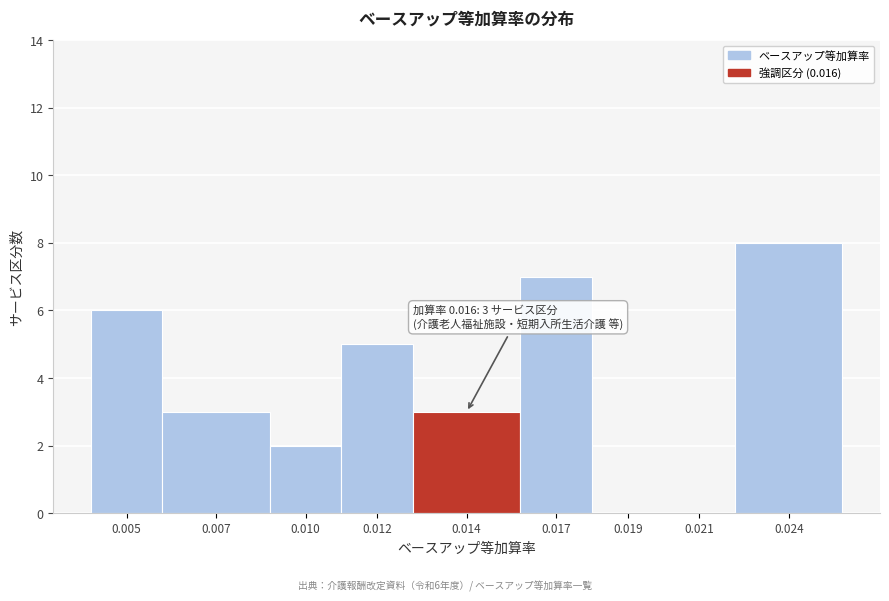

Reading right to left, list all the values displayed in this chart.

0.024=8	0.021=0	0.019=0	0.017=7	0.014=3	0.012=5	0.010=2	0.007=3	0.005=6